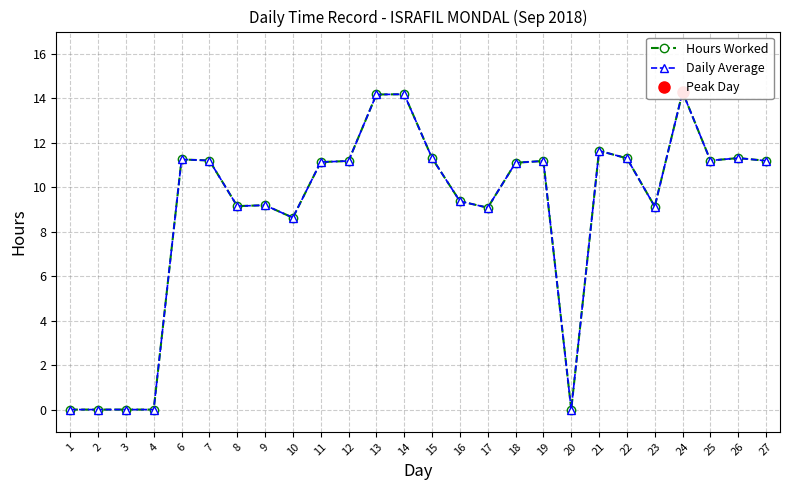

How many values in Daily Average are above zero?

21